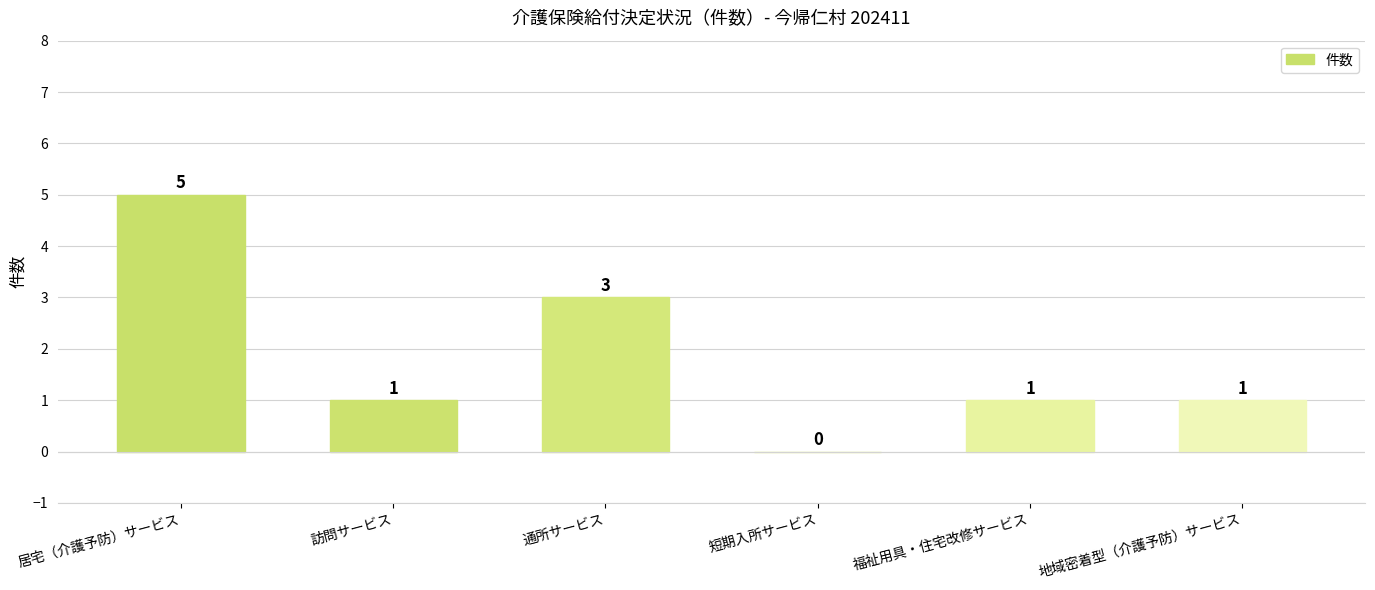

Reading left to right, what are all the values shown in this chart?

居宅（介護予防）サービス=5	訪問サービス=1	通所サービス=3	短期入所サービス=0	福祉用具・住宅改修サービス=1	地域密着型（介護予防）サービス=1